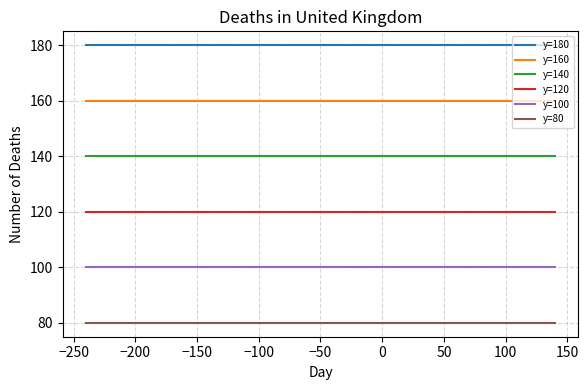

What is the minimum value shown in the chart?

80